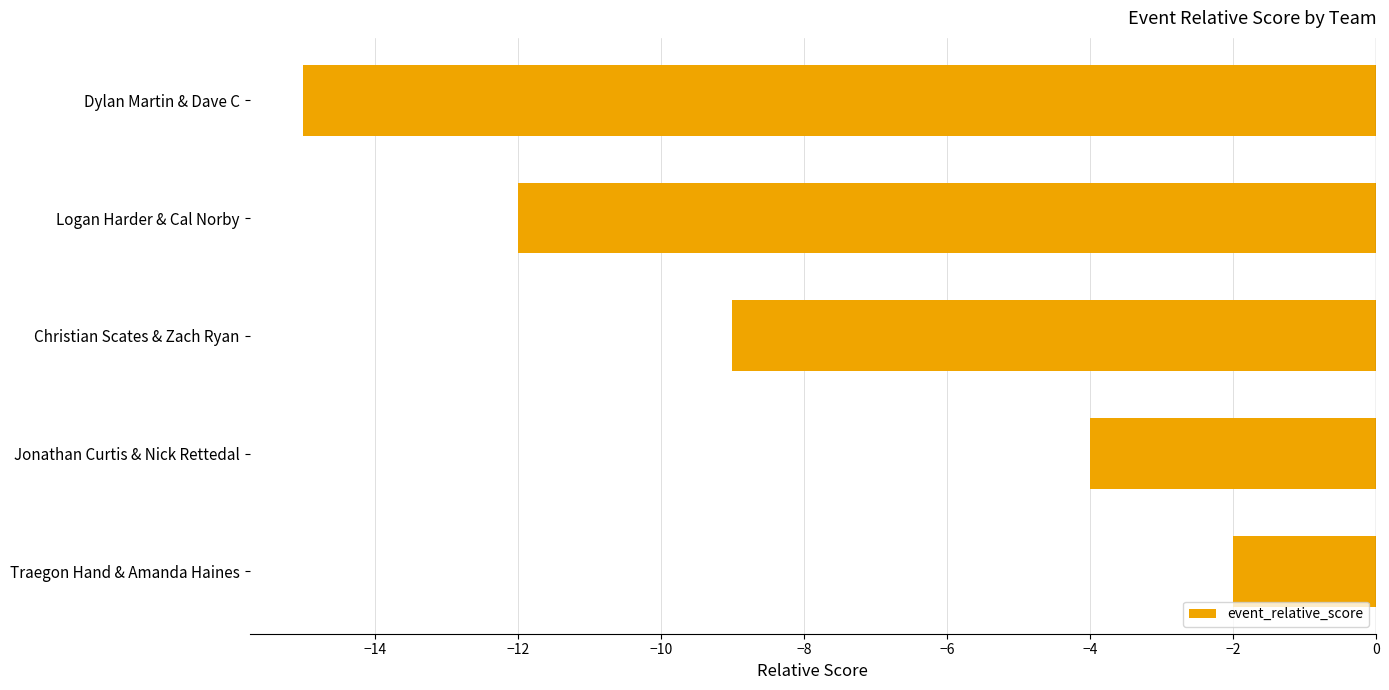

What is the average value?

-8